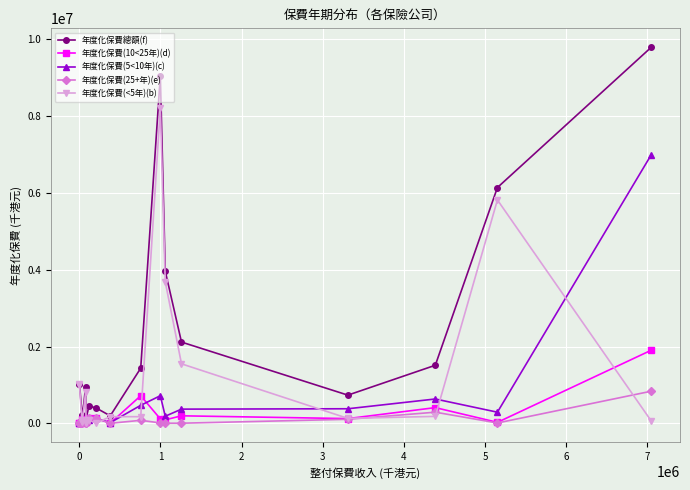

Which series has the largest range (max minus min)?

年度化保費總額(f)